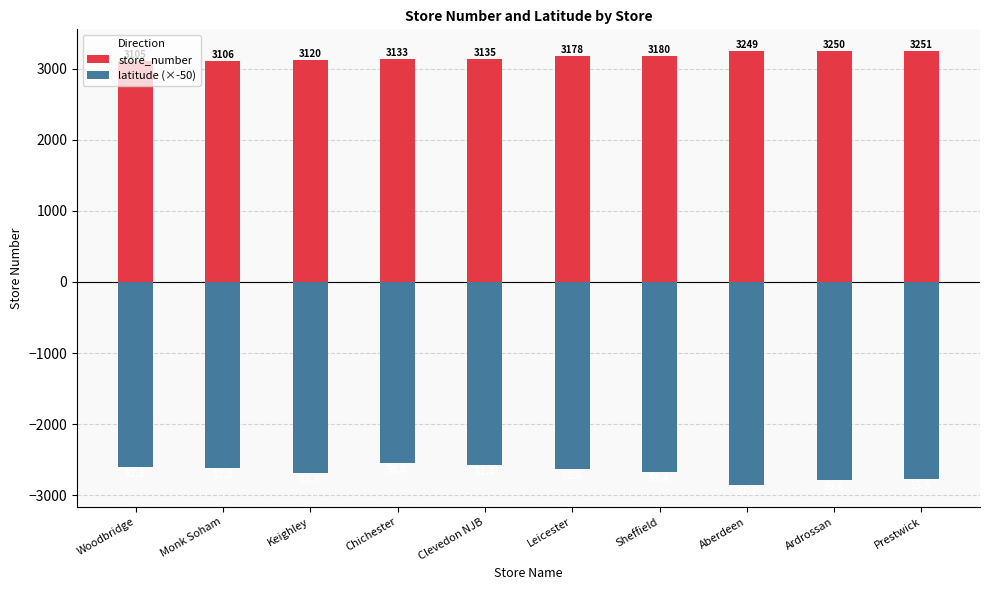

At which category is the sum across all series the highest?

Chichester